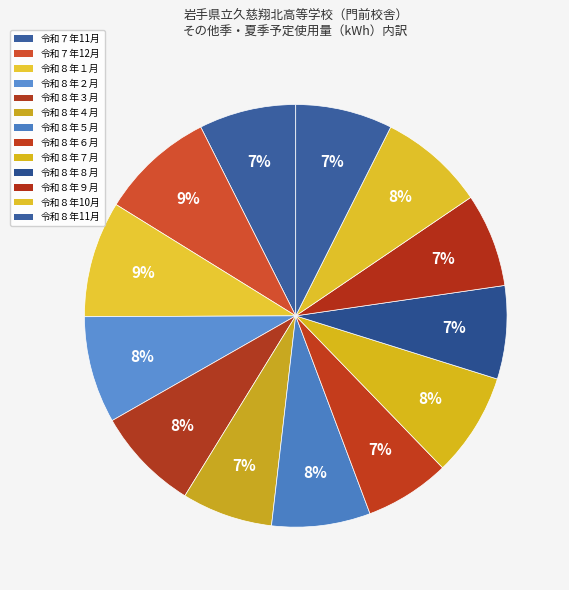

Do 令和８年11月 and 令和７年11月 together represent more than half of the pie?

No